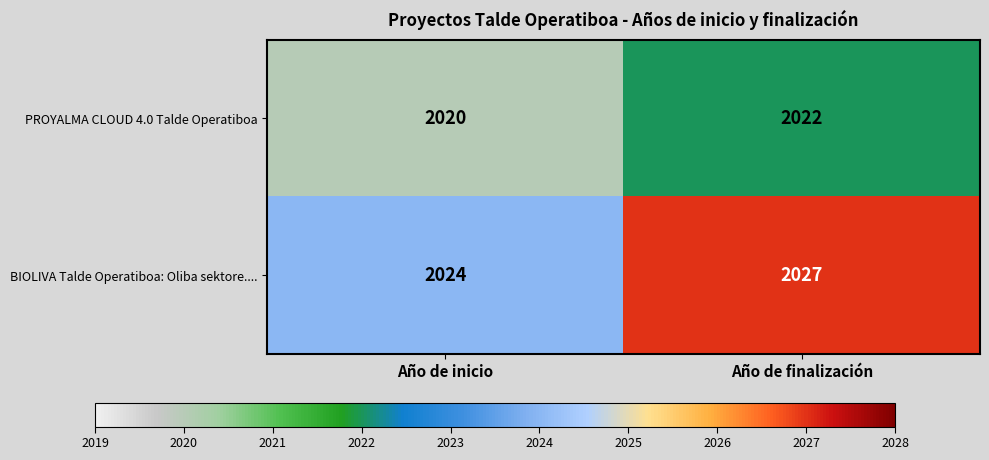

List the series in order of their overall mean, highest first.

BIOLIVA Talde Operatiboa: Oliba sektore...., PROYALMA CLOUD 4.0 Talde Operatiboa